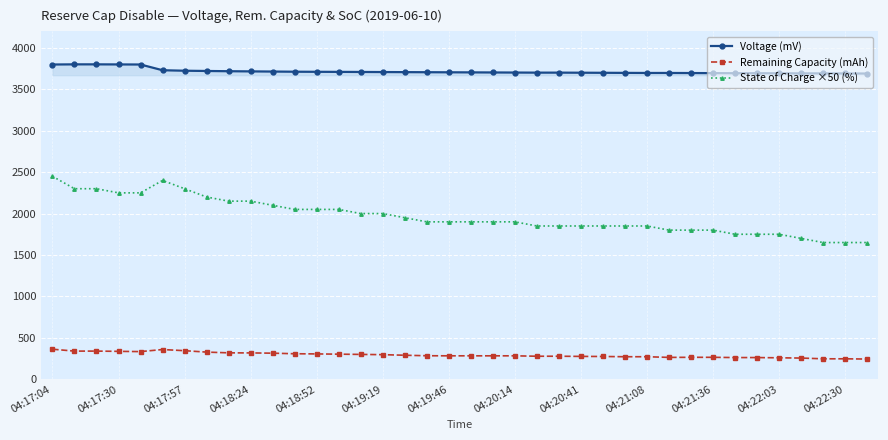

What is the value of the Voltage (mV) point at the 14th from the left?

3711